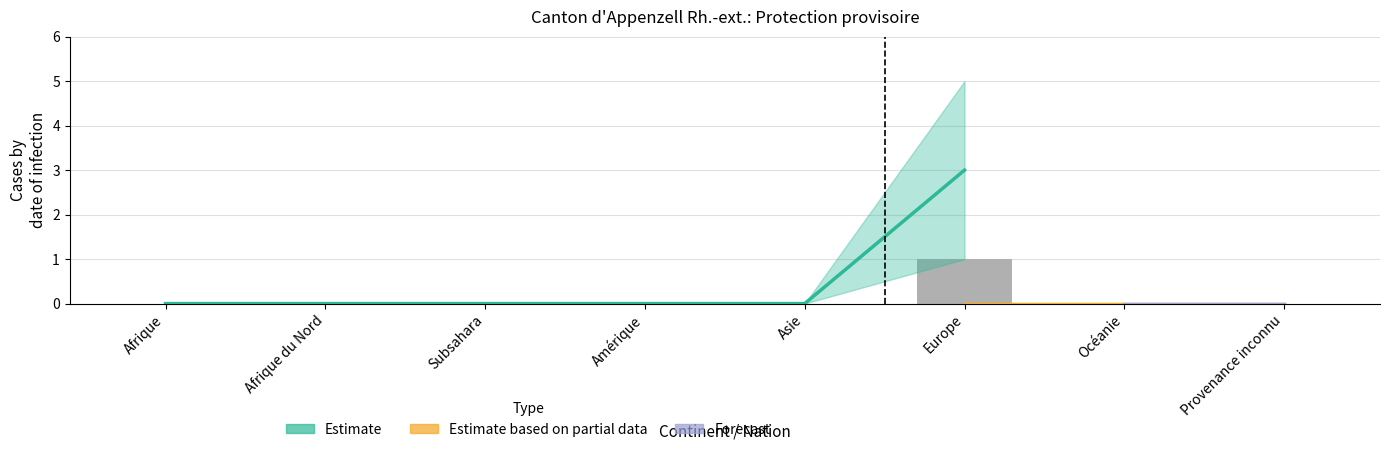

What is the maximum value shown in the chart?

5